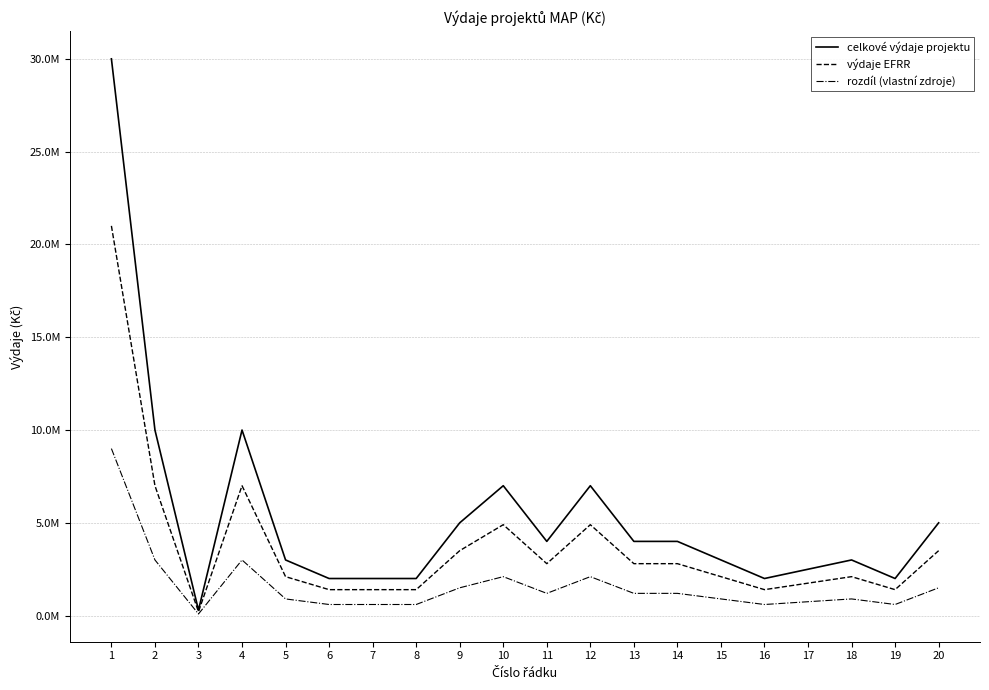

Is this an area chart (filled region under the line)?

No